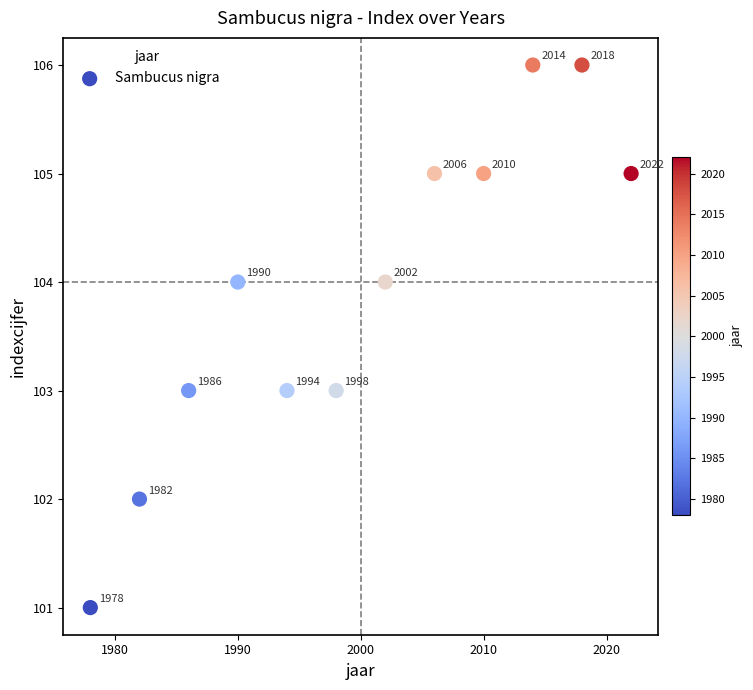

What Y value in the scatter plot is closest to 103?

103